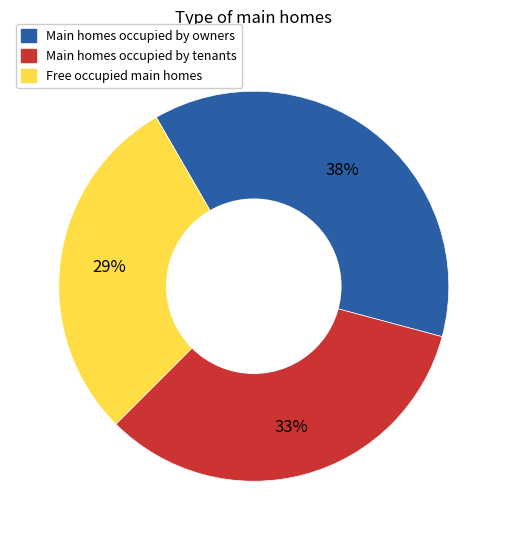

To the nearest percent, what is the average slice percentage?

33%